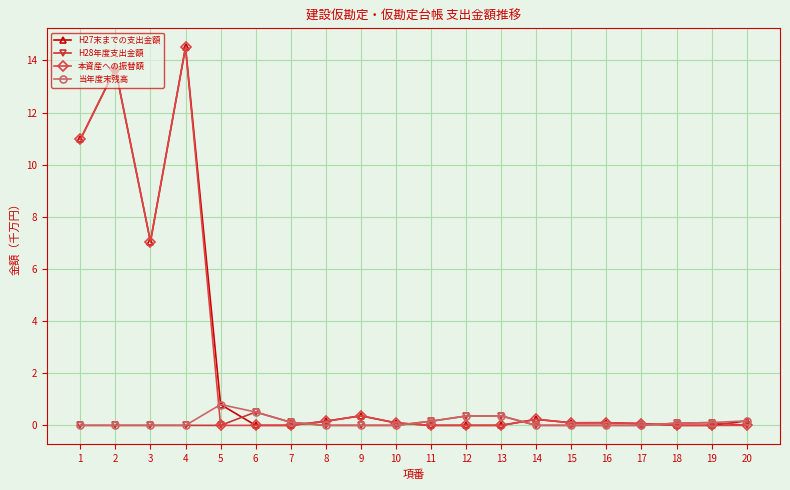

At which label is H27末までの支出金額 closest to 7?

3